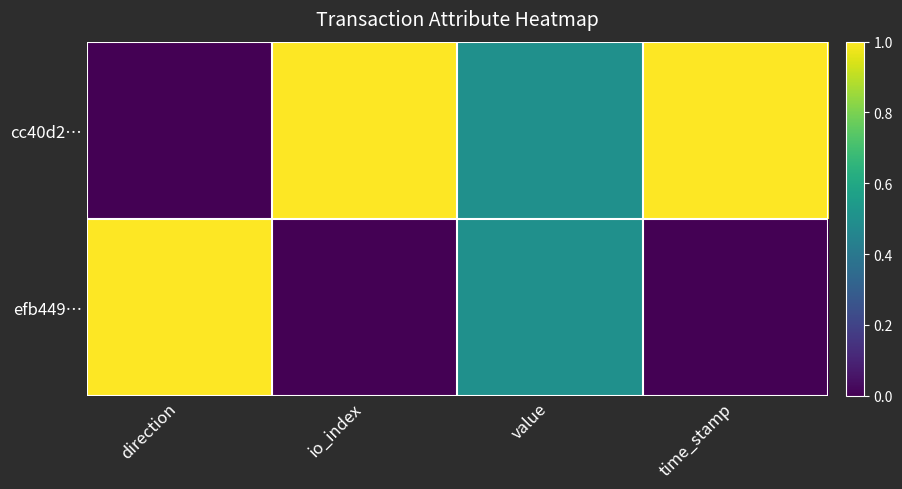

Between value and io_index, which is larger?

io_index